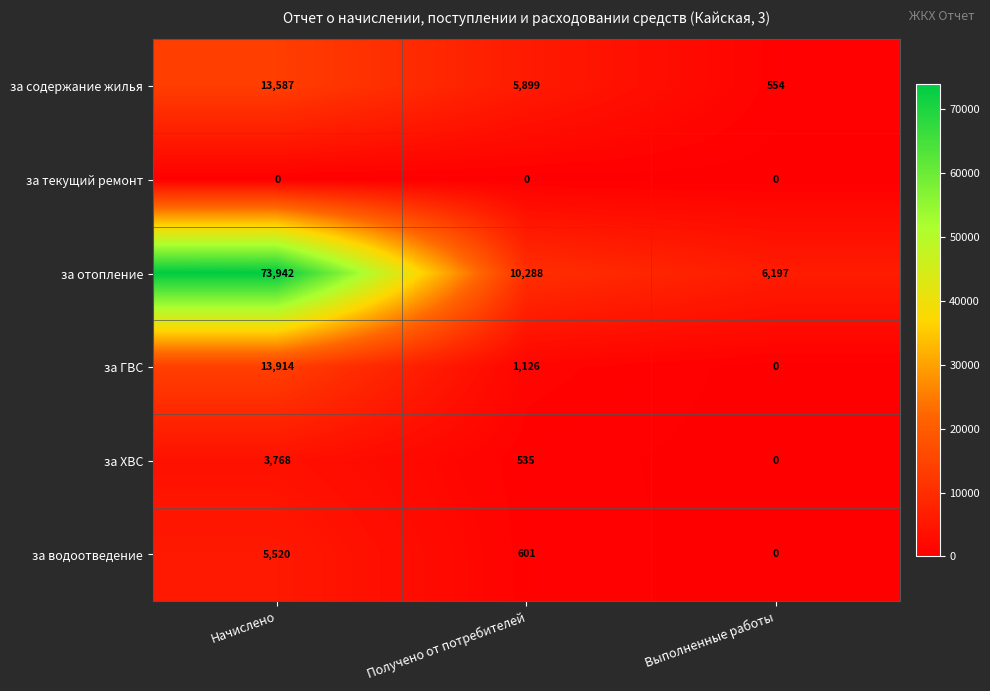

Is it true that за ГВС equals 18337 at Начислено?

False